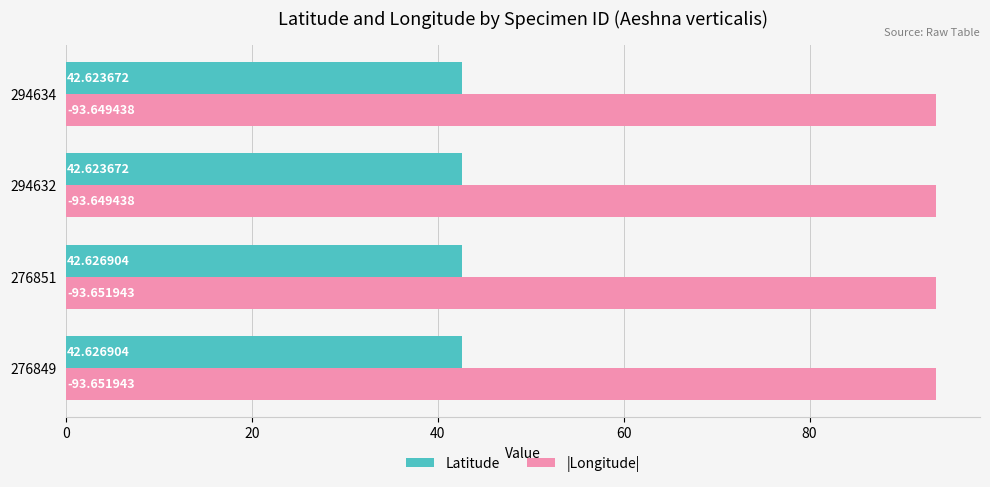

List the series in order of their overall mean, lowest first.

Latitude, |Longitude|